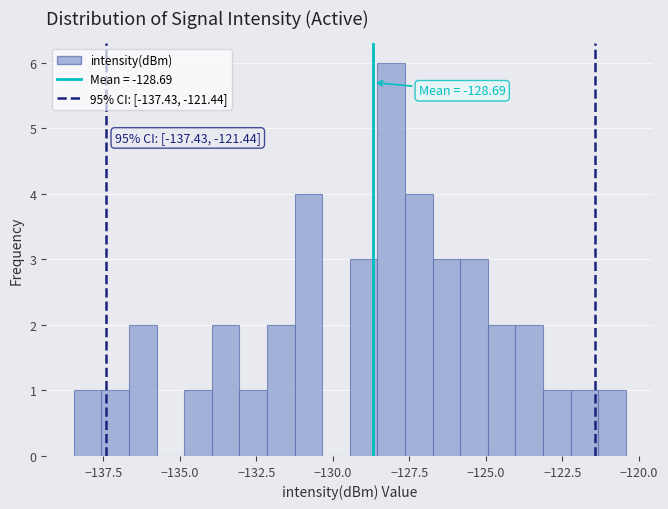

Around what value on the x-axis is the tallest bar? Give the approximate position of its centre, as read against the axis.

-128.0